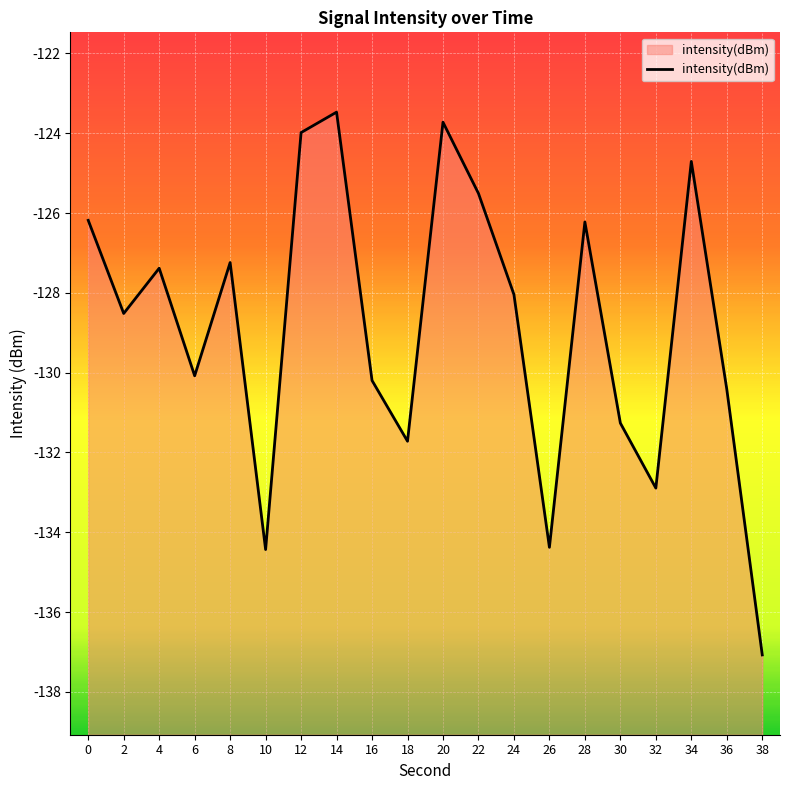

How many data points are less than -128?

11